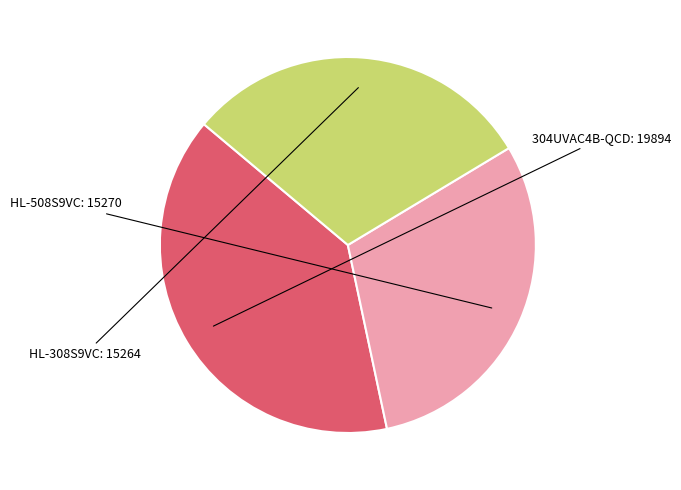

Does any single category account for the majority?

No